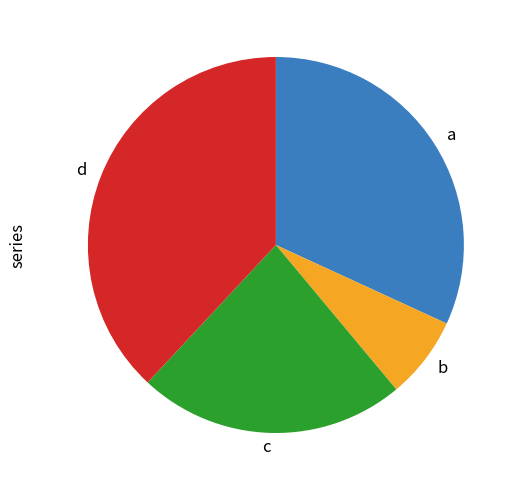

Which has a higher value, a or b?

a